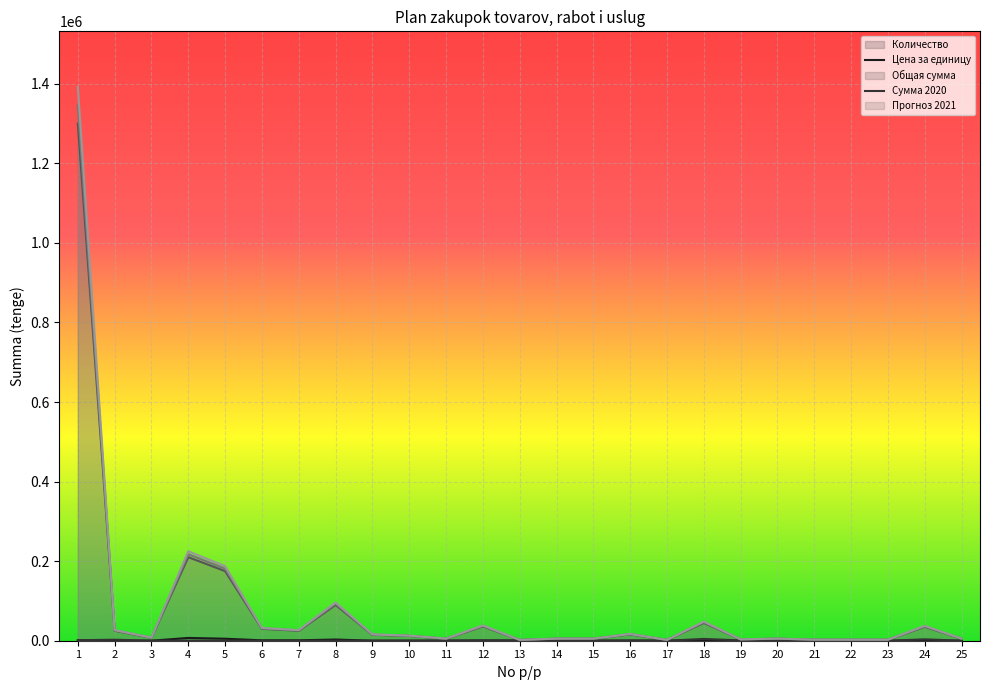

List the labels in order of Количество value, largest first.

4, 5, 8, 1, 6, 7, 17, 9, 10, 3, 14, 20, 21, 22, 23, 25, 12, 15, 16, 2, 11, 18, 24, 19, 13